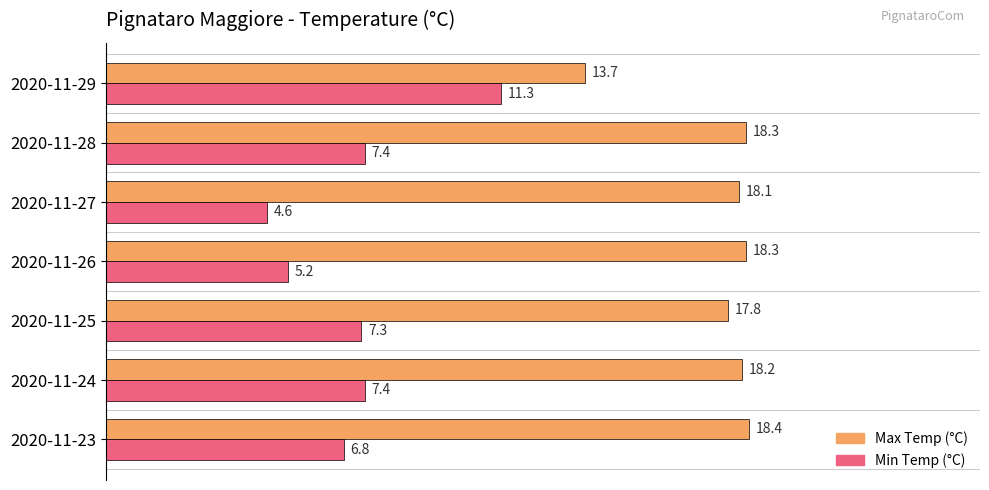

What value does the Min Temp (°C) series have at 2020-11-28?

7.4